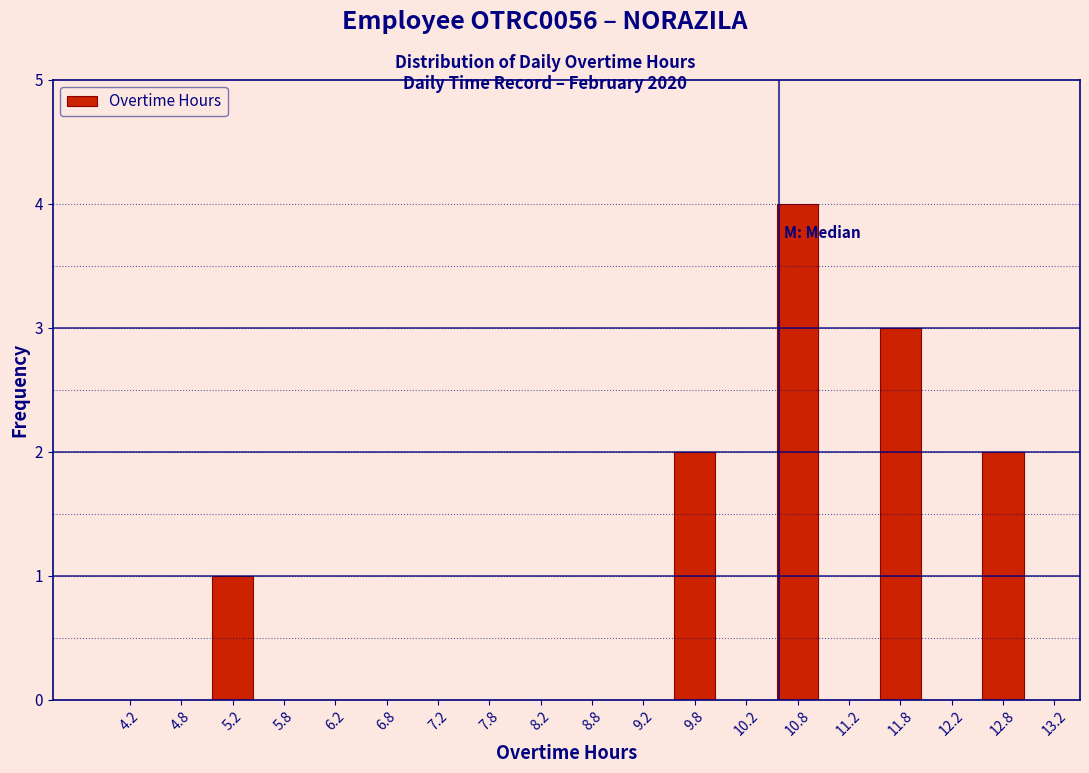

What is the height of the bar covering 10.5 to 11.0 on the x-axis? The values are not printed on the chart, so give them approximately, as read against the axis.

4